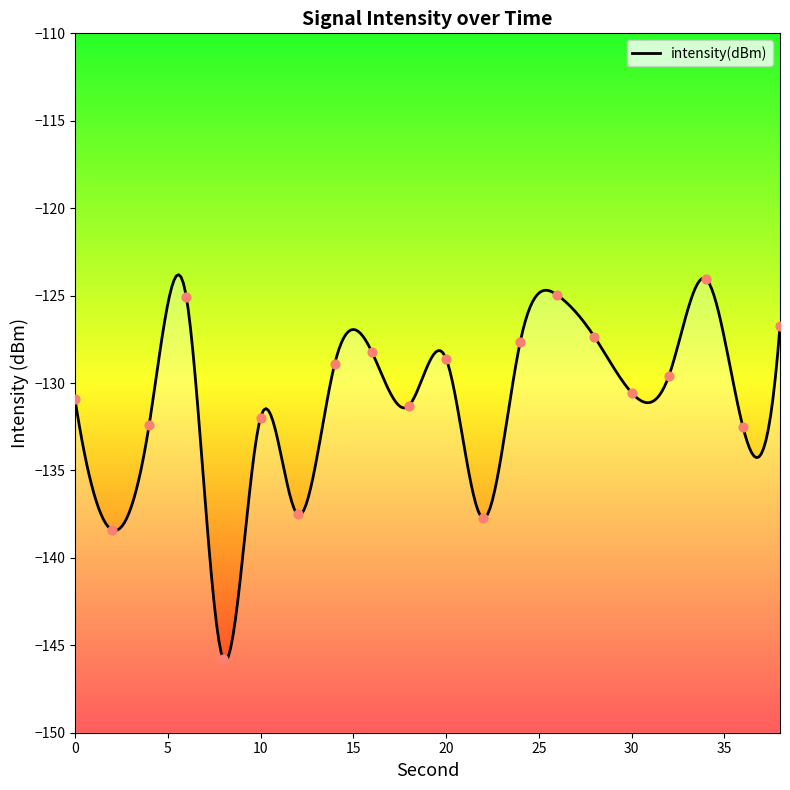

What is the change in value from 12 to 20?

+8.9